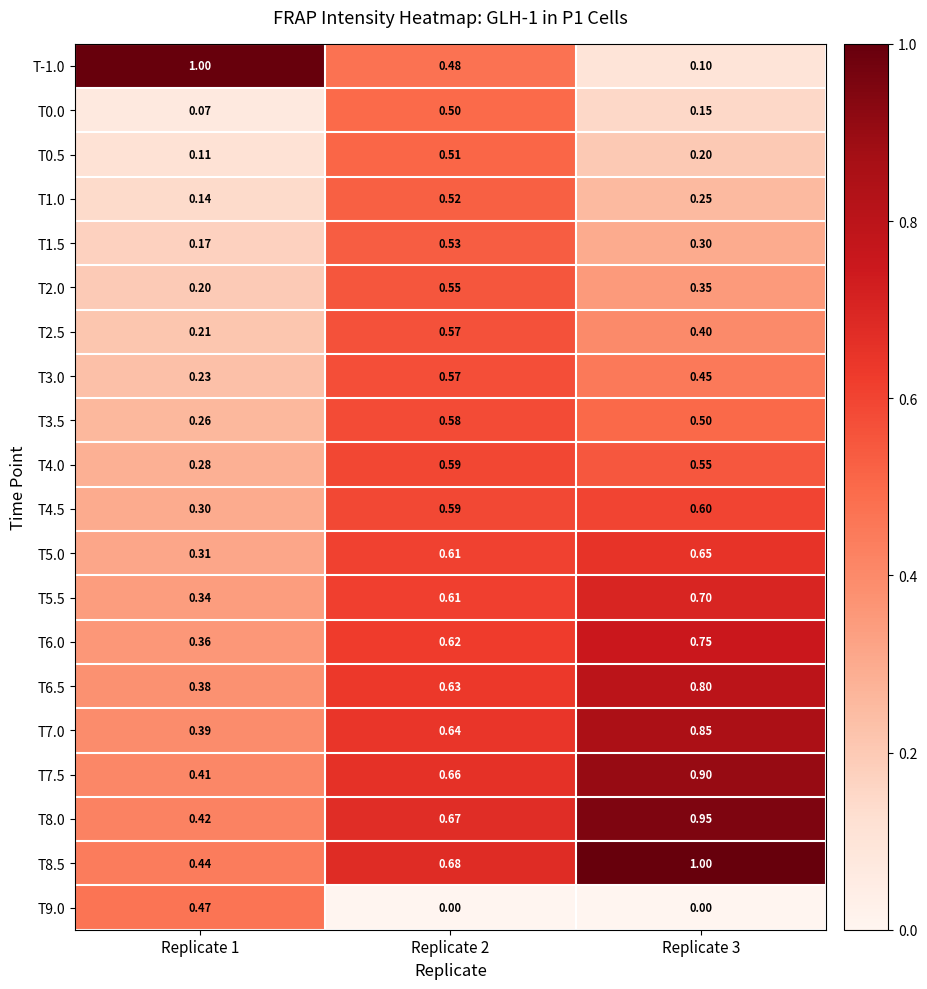

Is the value of T2.0 at Replicate 3 greater than the value of T0.0 at Replicate 3?

Yes